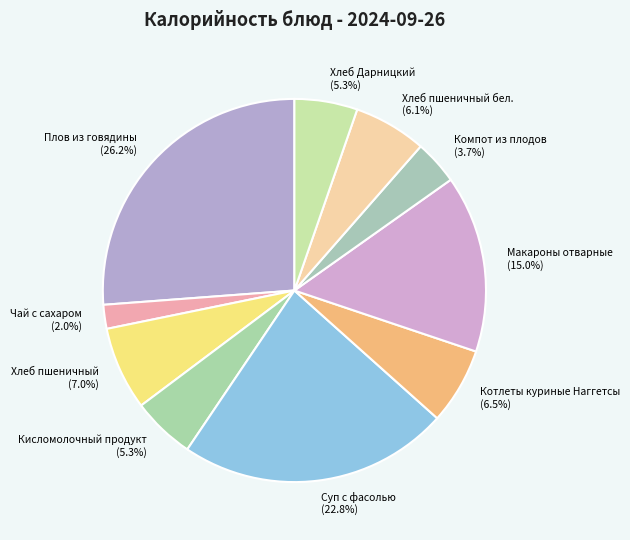

How many slices are in this pie chart?

10